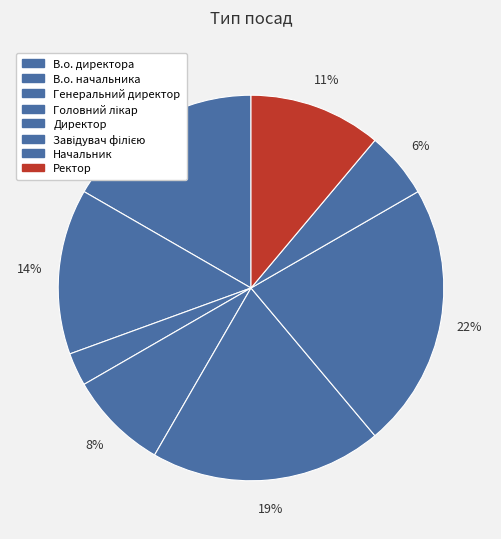

How many segments does this pie chart have?

8